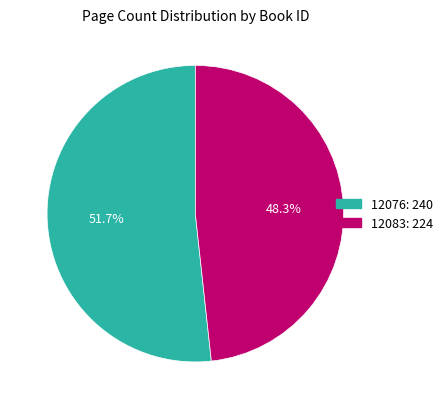

To the nearest percent, what is the difference between the largest and smallest slice percentages?

3%